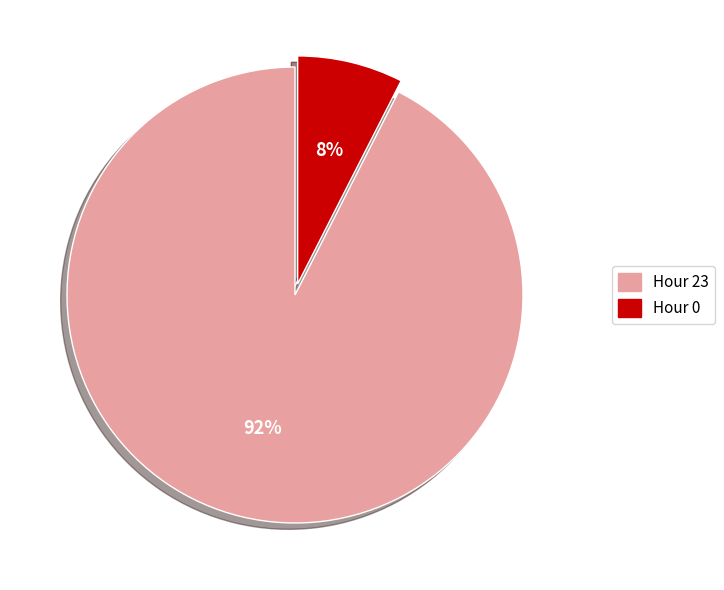

How many segments does this pie chart have?

2